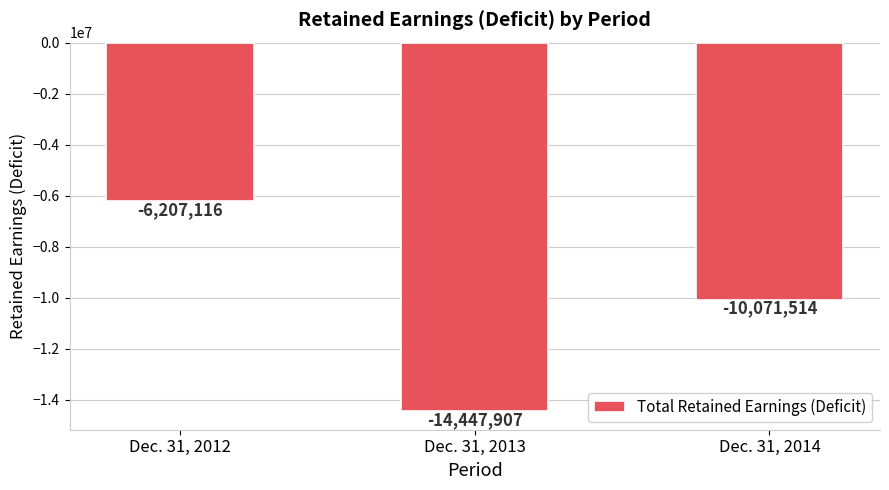

What is the difference between the maximum and minimum values?

8240791